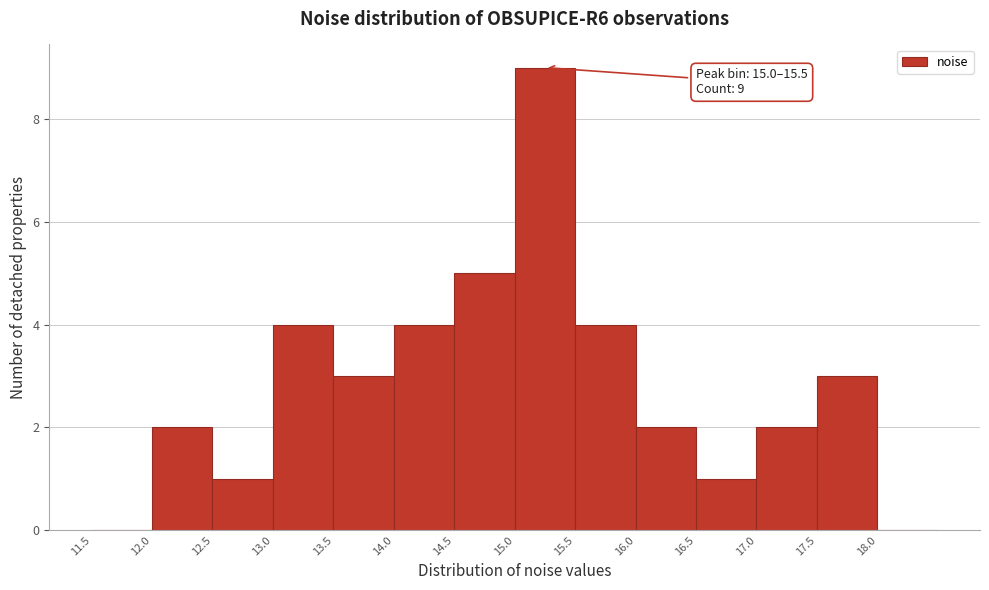

Over which range of the x-axis is the bar tallest?

15.0 to 15.5